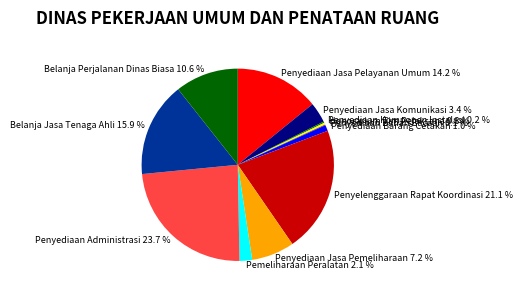

True or false: Honorarium Tim Pelaksana accounts for 13% of the total.

False